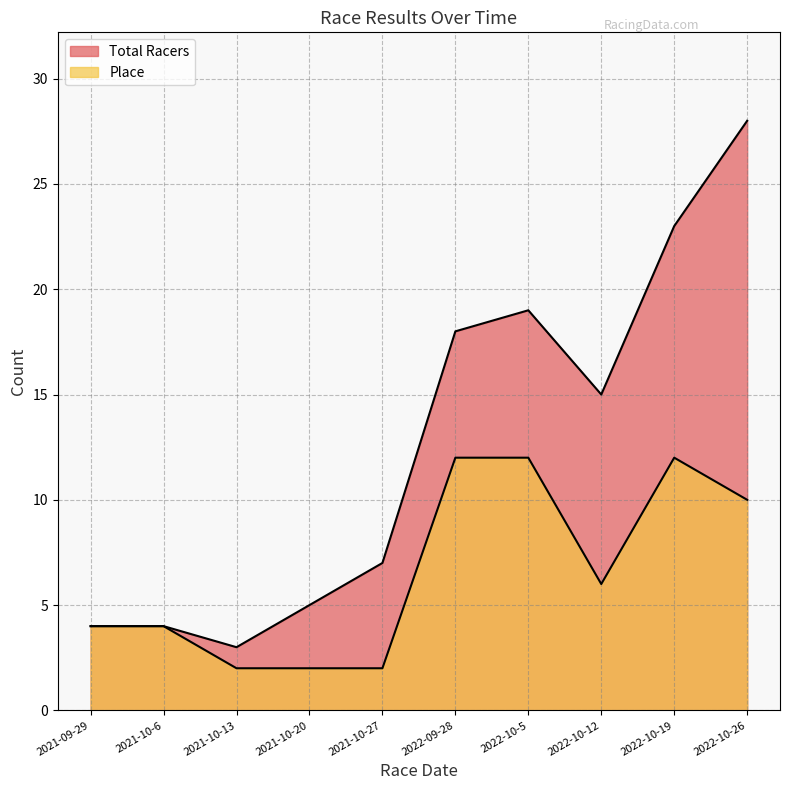

Which series changed the most between 2022-10-5 and 2022-10-12?

Place